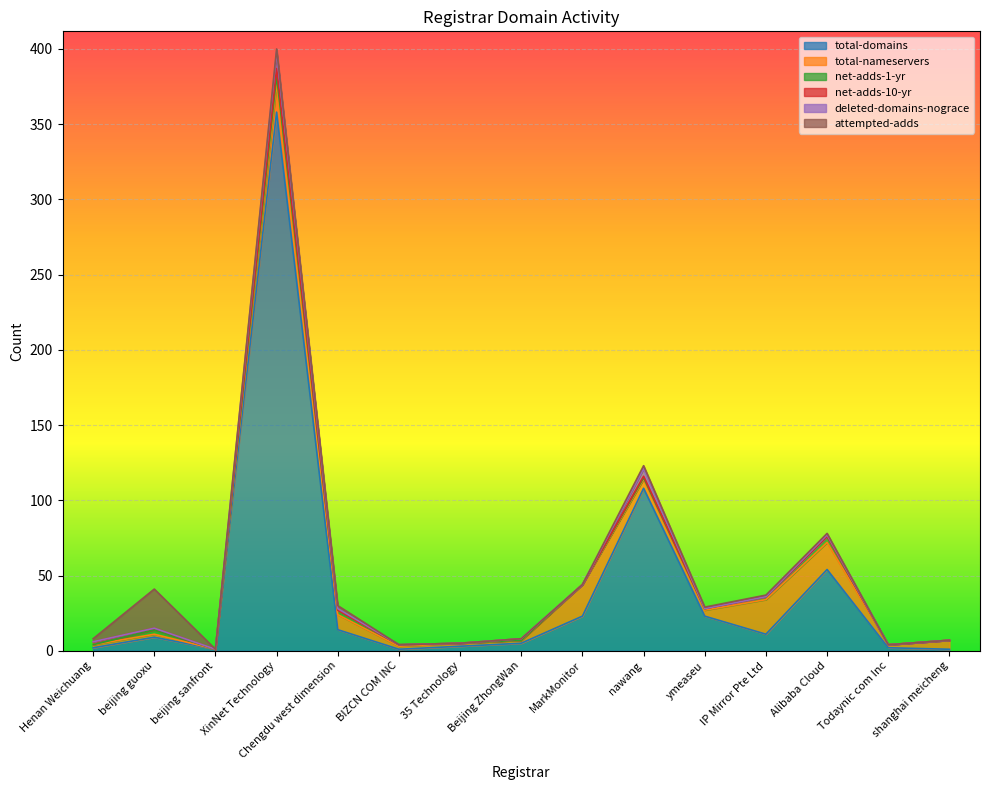

What is the difference between the attempted-adds values at beijing sanfront and beijing guoxu?

26